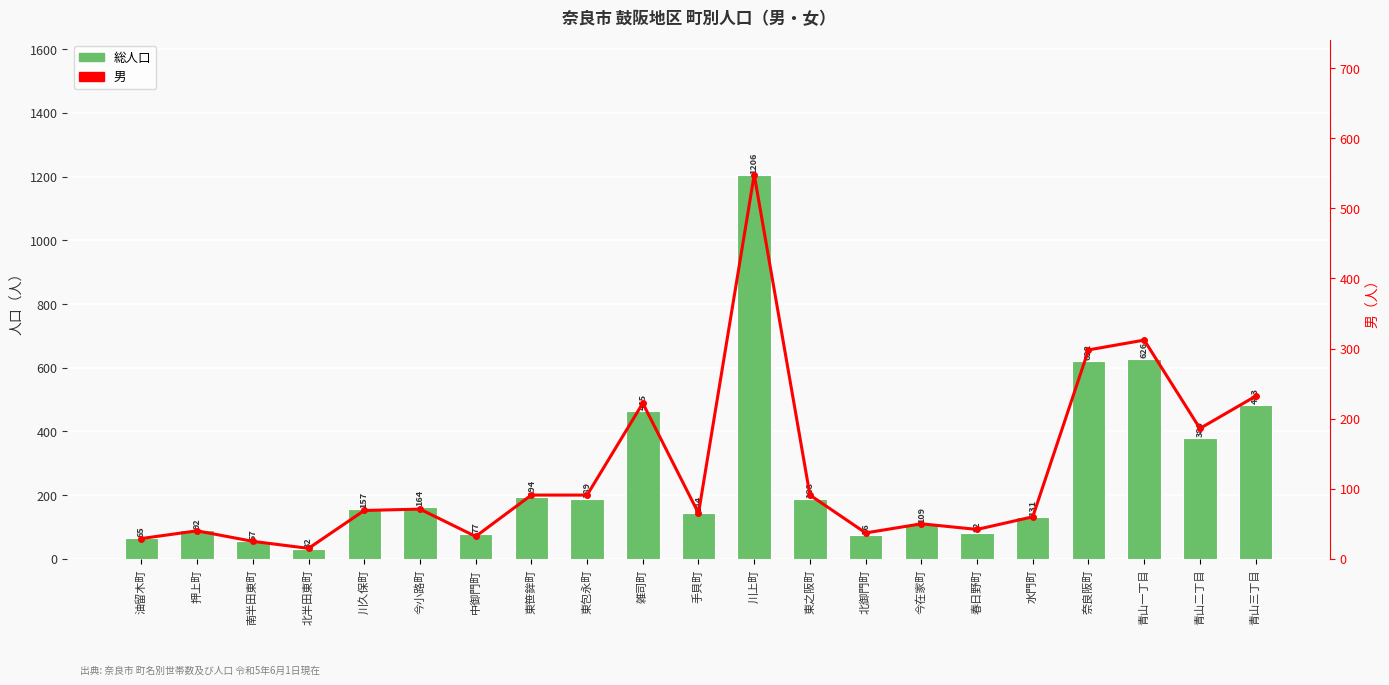

Is it true that 男 equals 42 at 春日野町?

True